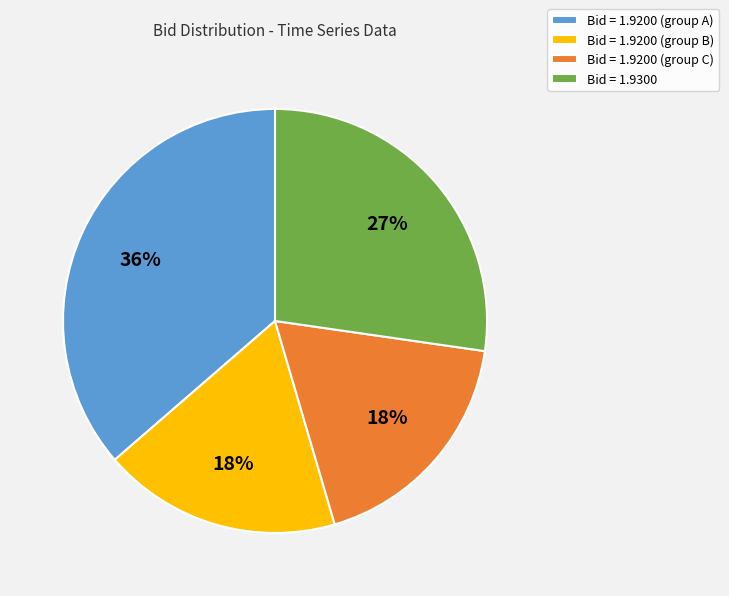

How many slices are in this pie chart?

4